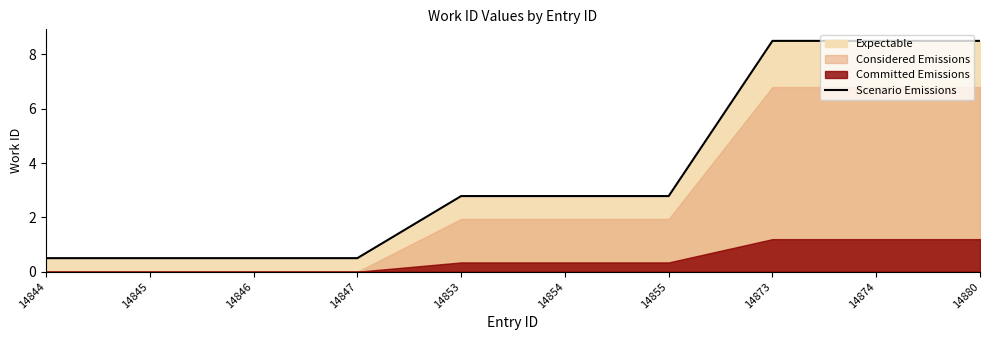

Between 14873 and 14846, which is larger?

14873